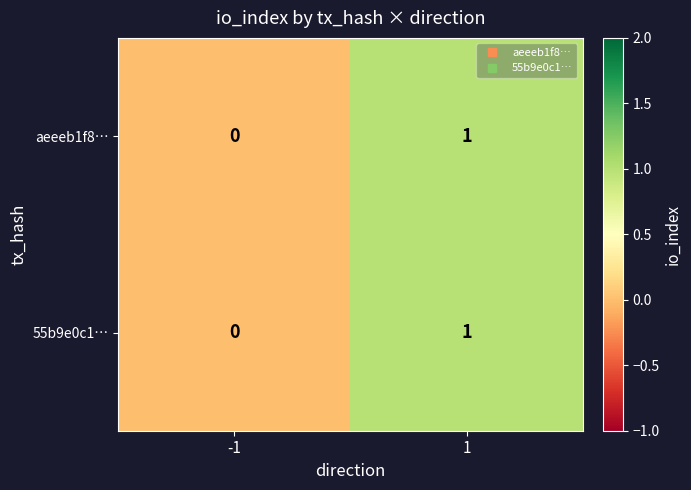

Rank the categories by aeeeb1f8… value from highest to lowest.

1, -1